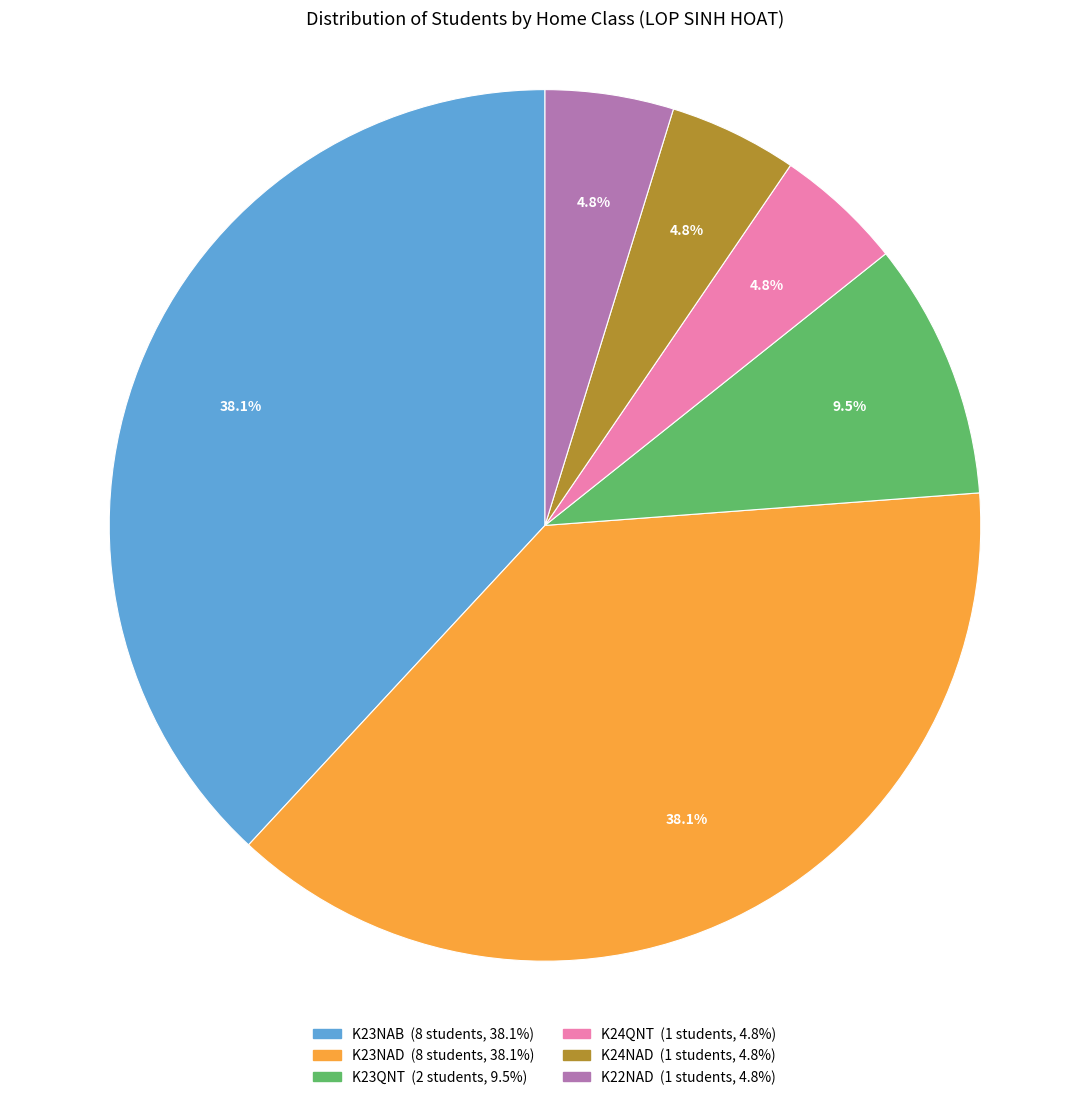

Is there any slice that represents more than half of the pie?

No